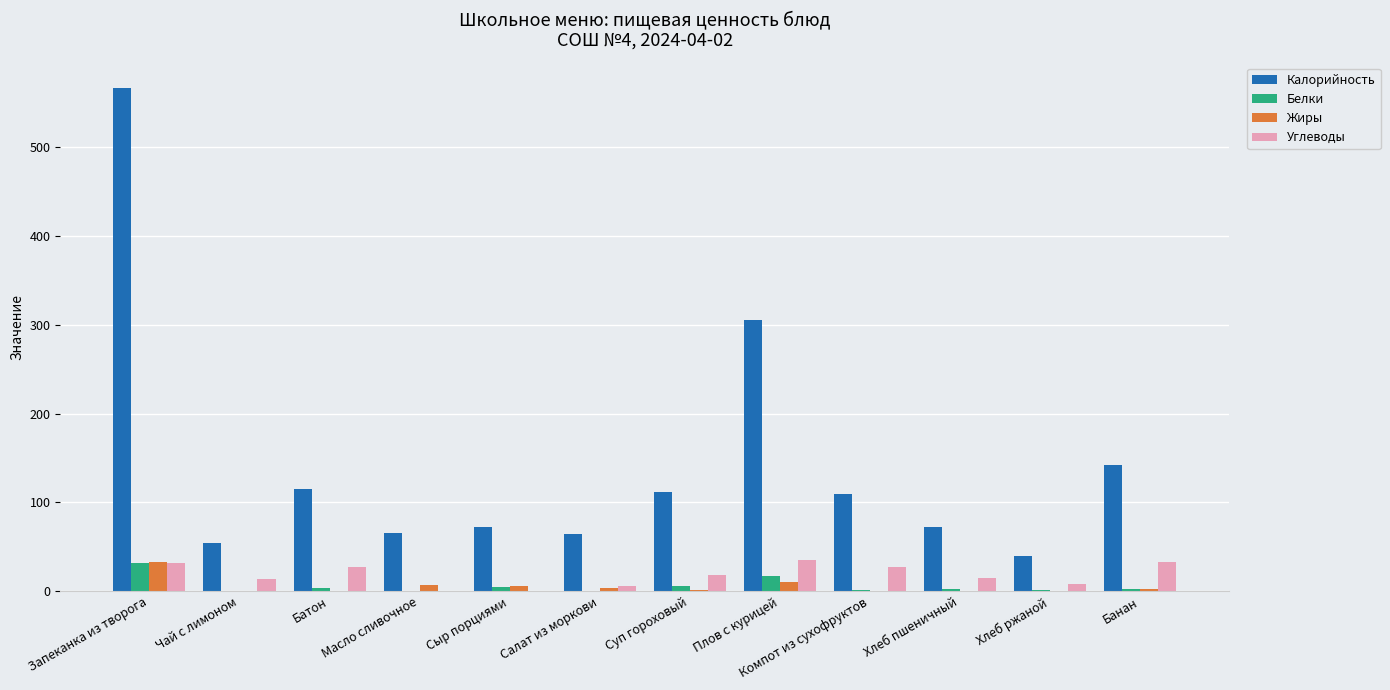

Is it true that Калорийность equals 49.5 at Суп гороховый?

False